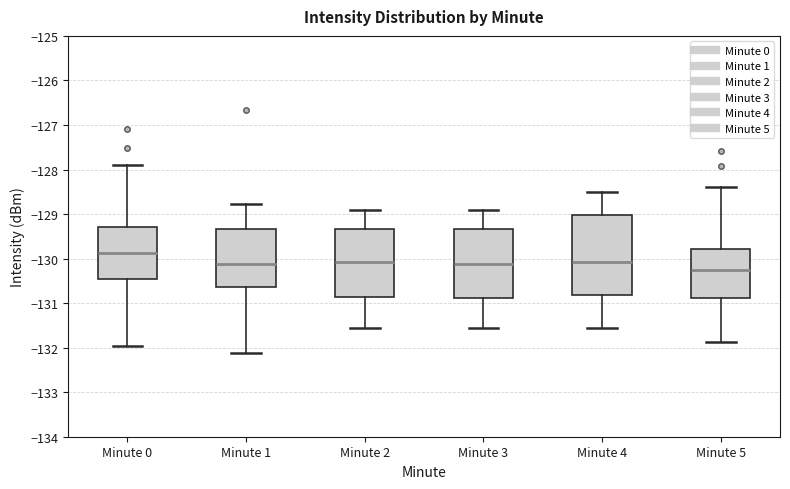

Reading left to right, transcribe this box plot: for each box, give where its median line is, the range the box spans, and where its two whiskers end, as read against the y-axis. The values are not printed on the chart, so give them approximately, as read against the axis.

Minute 0: median -129.9, box -130.5 to -129.3, whiskers -132.0 to -127.9
Minute 1: median -130.1, box -130.6 to -129.3, whiskers -132.1 to -128.8
Minute 2: median -130.1, box -130.9 to -129.3, whiskers -131.6 to -128.9
Minute 3: median -130.1, box -130.9 to -129.3, whiskers -131.6 to -128.9
Minute 4: median -130.1, box -130.8 to -129.0, whiskers -131.6 to -128.5
Minute 5: median -130.3, box -130.9 to -129.8, whiskers -131.9 to -128.4